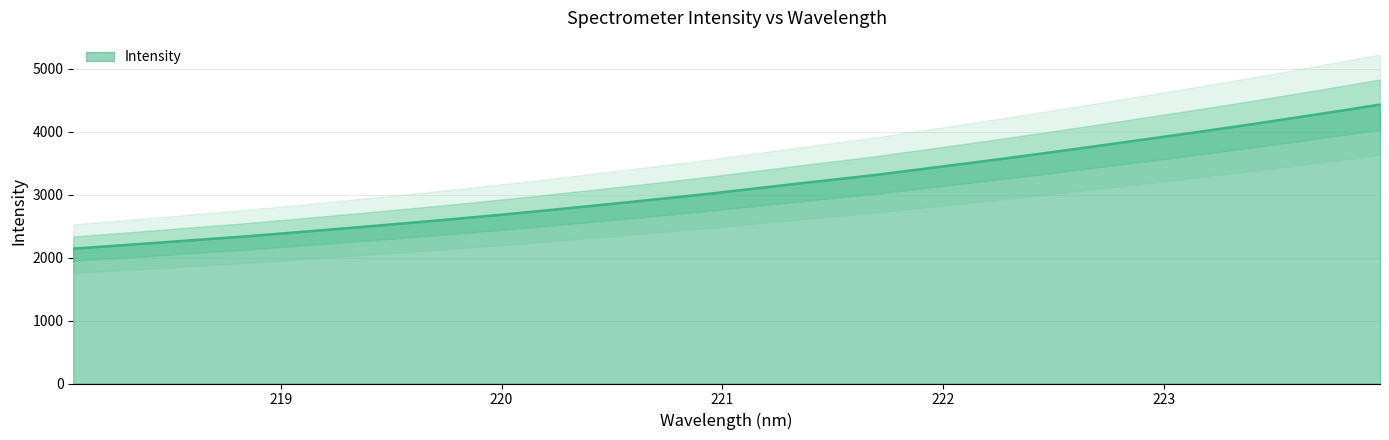

Reading right to left, what are all the values shown in this chart?

223.9802=4431.5	223.7895=4326.2	223.5987=4224.2	223.408=4123.3	223.2172=4026.6	223.0264=3932.2	222.8355=3839.7	222.6447=3747.2	222.4538=3656.2	222.263=3566.7	222.0721=3481.3	221.8812=3396.1	221.6902=3311.3	221.4993=3236.8	221.3083=3162.0	221.1174=3085.6	220.9264=3008.9	220.7354=2938.9	220.5444=2869.7	220.3533=2802.8	220.1623=2735.8	219.9712=2672.7	219.7801=2612.0	219.589=2553.2	219.3979=2496.7	219.2067=2440.9	219.0156=2386.0	218.8244=2332.7	218.6332=2285.3	218.442=2236.3	218.2508=2189.0	218.0596=2142.6